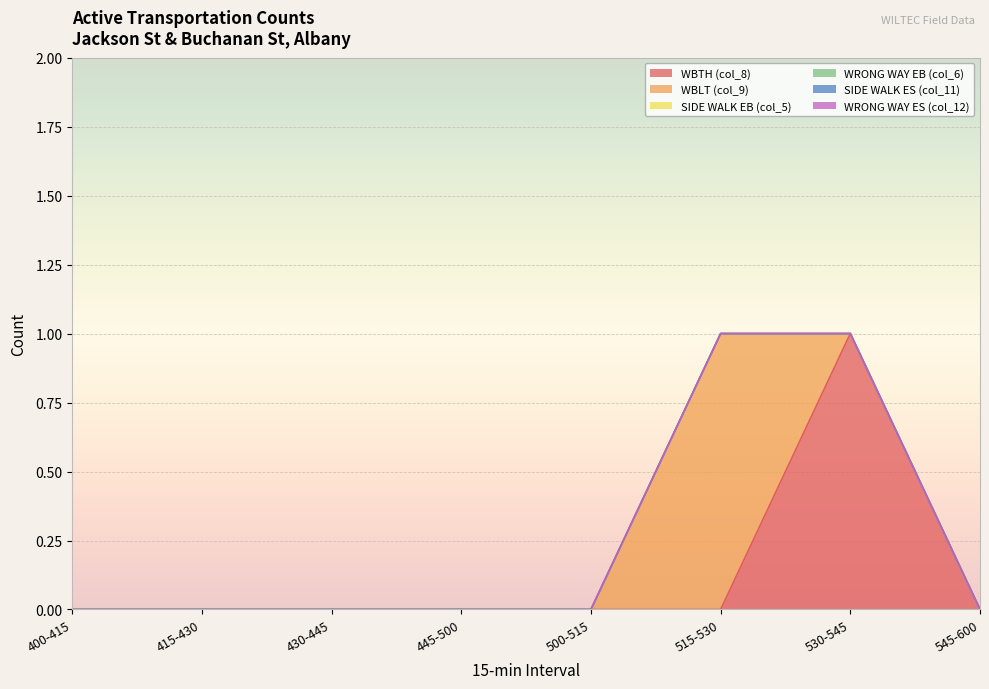

Which series has the widest spread of values?

WBTH (col_8)